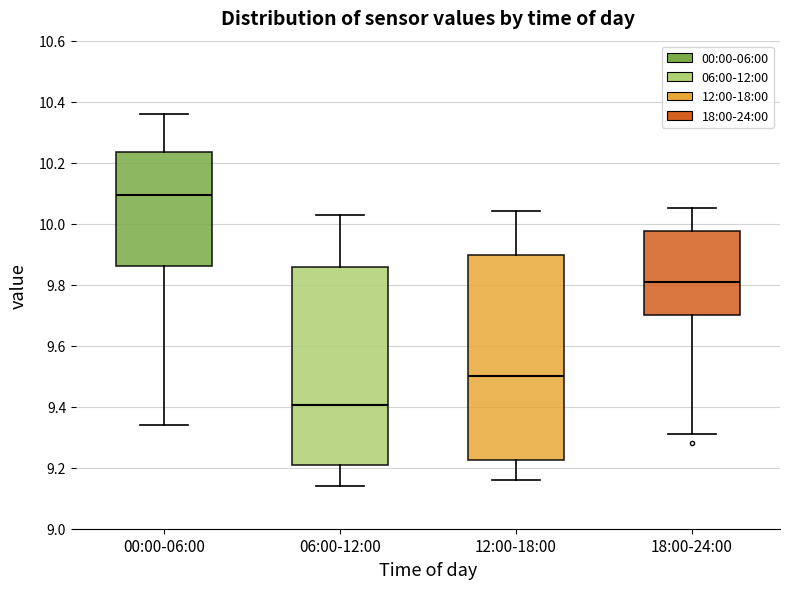

Reading left to right, read every box against the y-axis: the position of its median line, the range the box covers, and the ends of its whiskers. The values are not printed on the chart, so give them approximately, as read against the axis.

00:00-06:00: median 10.10, box 9.86 to 10.24, whiskers 9.34 to 10.36
06:00-12:00: median 9.40, box 9.20 to 9.86, whiskers 9.14 to 10.04
12:00-18:00: median 9.50, box 9.22 to 9.90, whiskers 9.16 to 10.04
18:00-24:00: median 9.82, box 9.70 to 9.98, whiskers 9.32 to 10.06